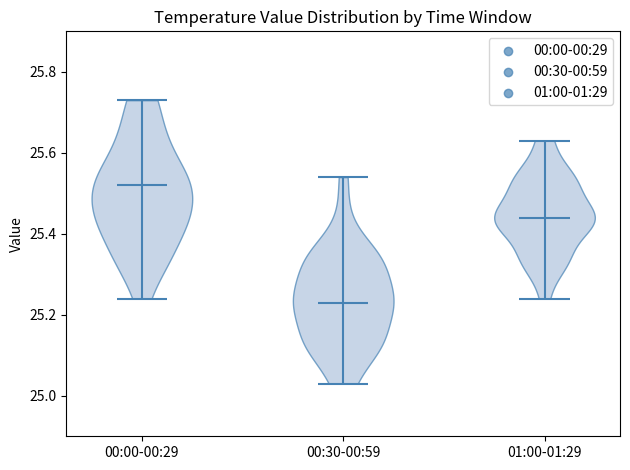

Reading left to right, read every violin against the y-axis: where its median line is, and the lowest and highest points it reaches. The values are not printed on the chart, so give them approximately, as read against the axis.

00:00-00:29: median line 25.52, lowest point 25.24, highest point 25.74
00:30-00:59: median line 25.24, lowest point 25.04, highest point 25.54
01:00-01:29: median line 25.44, lowest point 25.24, highest point 25.64